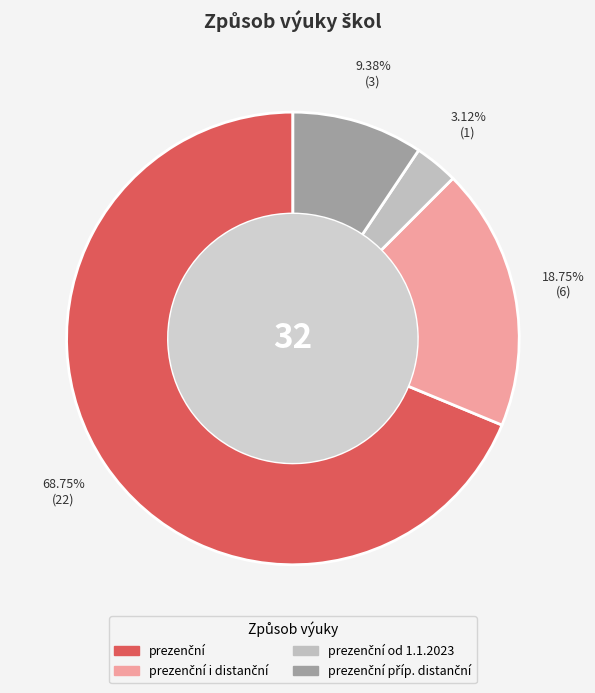

How many segments does this pie chart have?

4